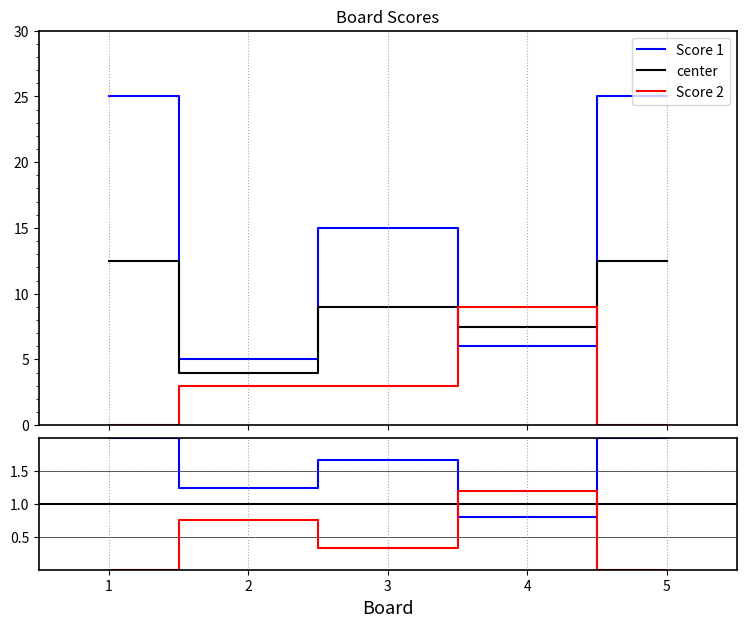

Reading left to right, extract all data points from this chart.

Score 1: 1=25	2=5	3=15	4=6	5=25
Score 2: 1=0	2=3	3=3	4=9	5=0